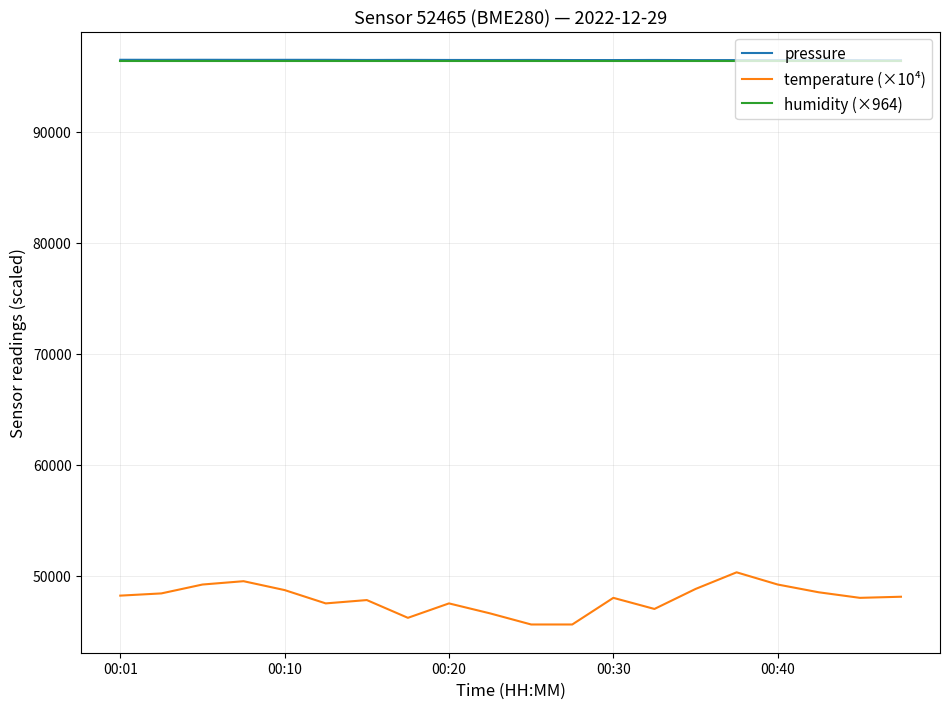

What is the lowest value of the humidity (×964) series?

96400.0